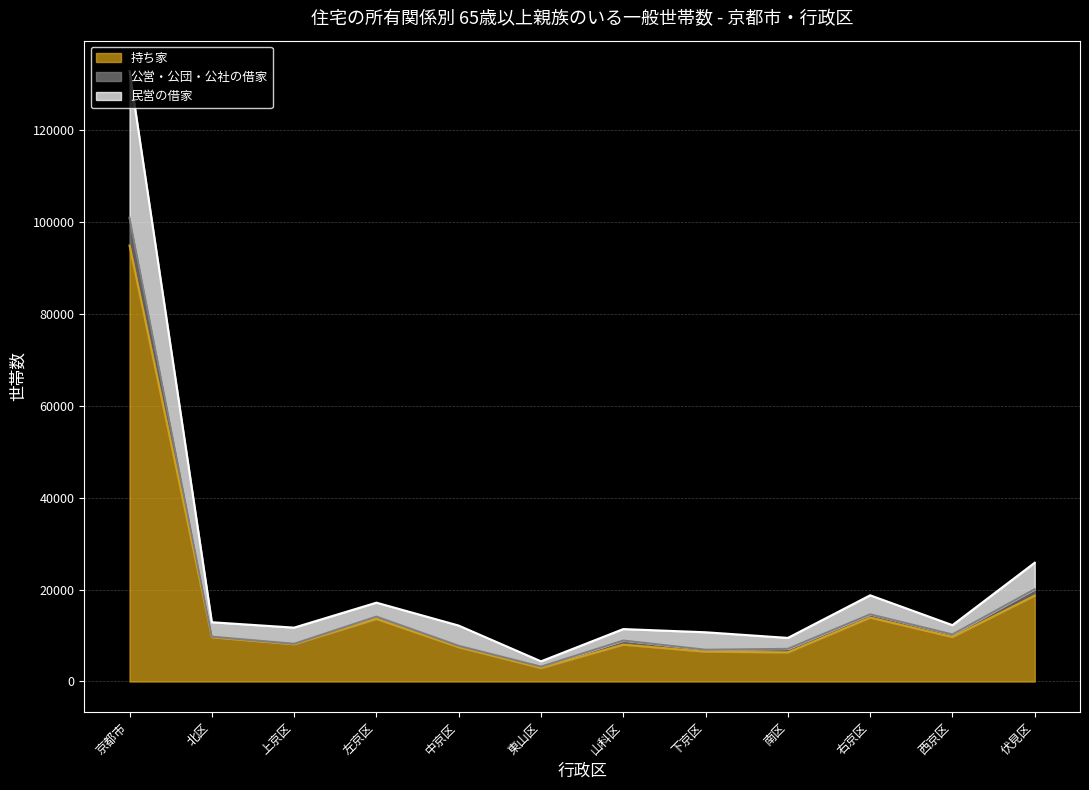

What position from the left is 右京区?

10